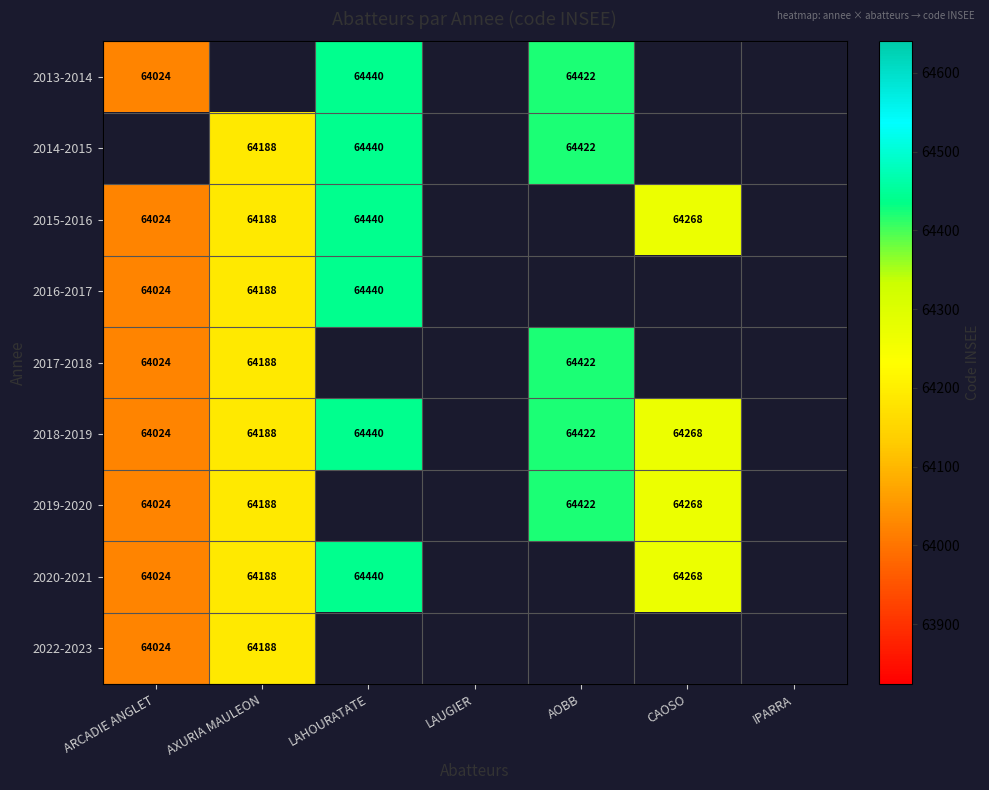

The value of 2018-2019 at ARCADIE ANGLET is 64024. True or false?

True